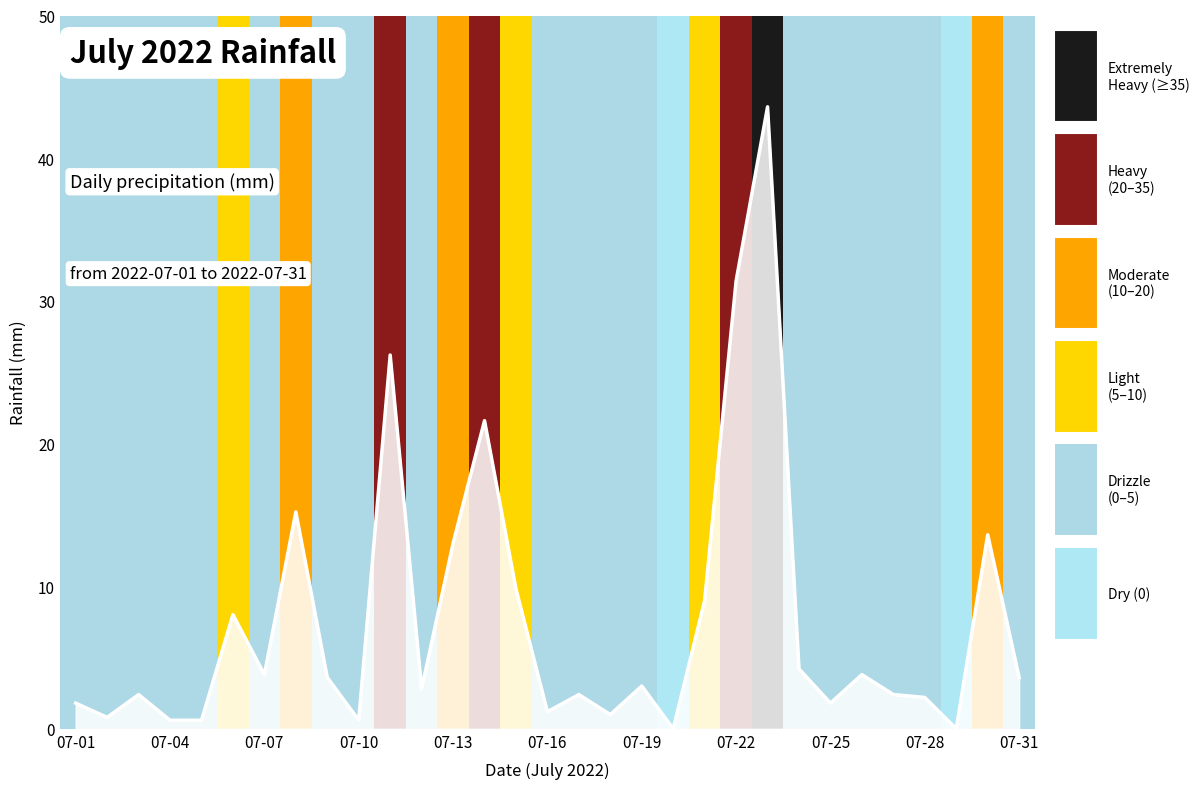

What is the greatest value displayed?

43.6